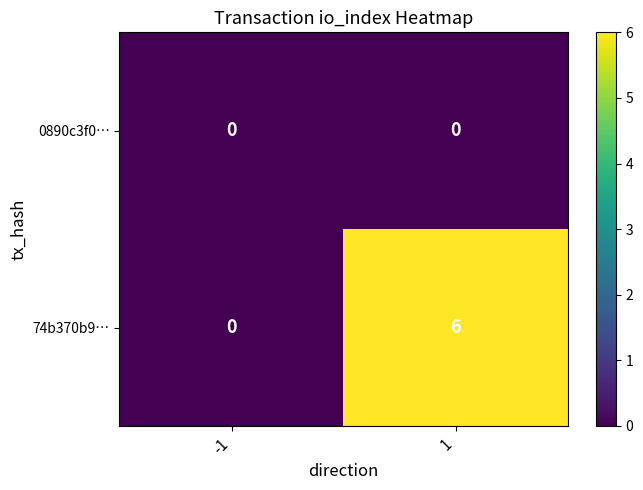

What is the difference between the maximum and minimum values in the 74b370b9… series?

6